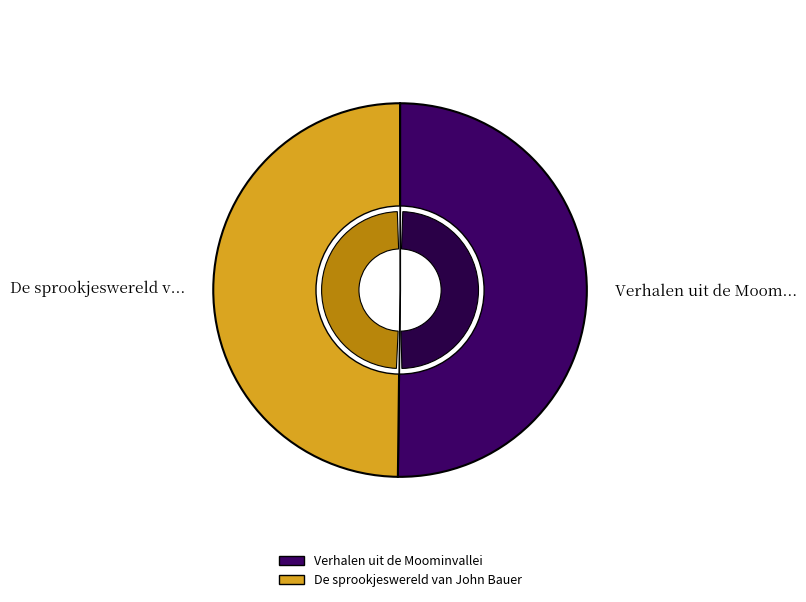

Approximately how many times larger is the value at Verhalen uit de Moominvallei compared to De sprookjeswereld van John Bauer?

1.0